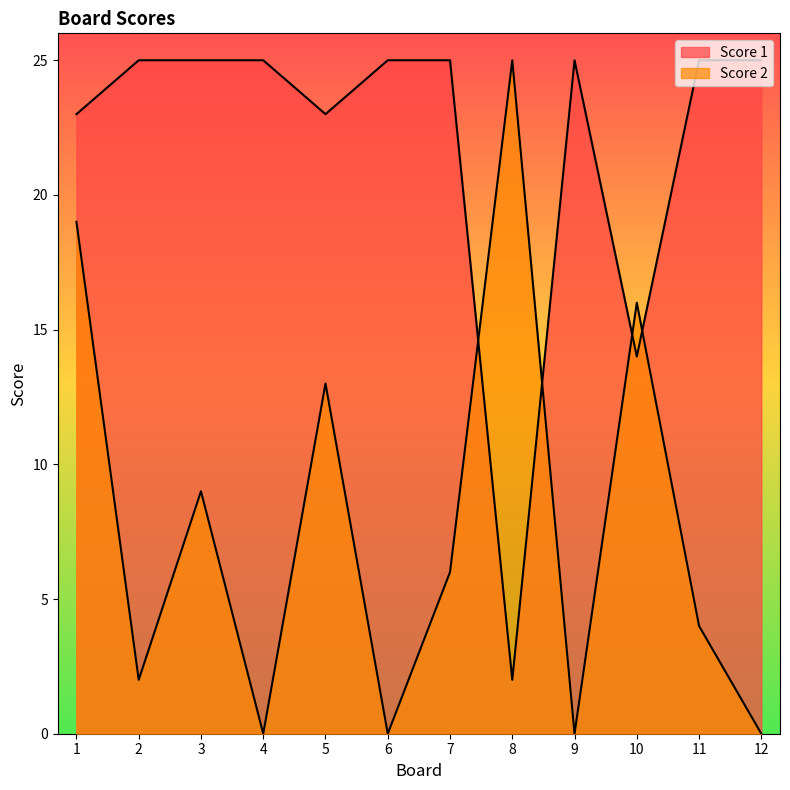

At 6, list the series in order from largest to smallest.

Score 1, Score 2